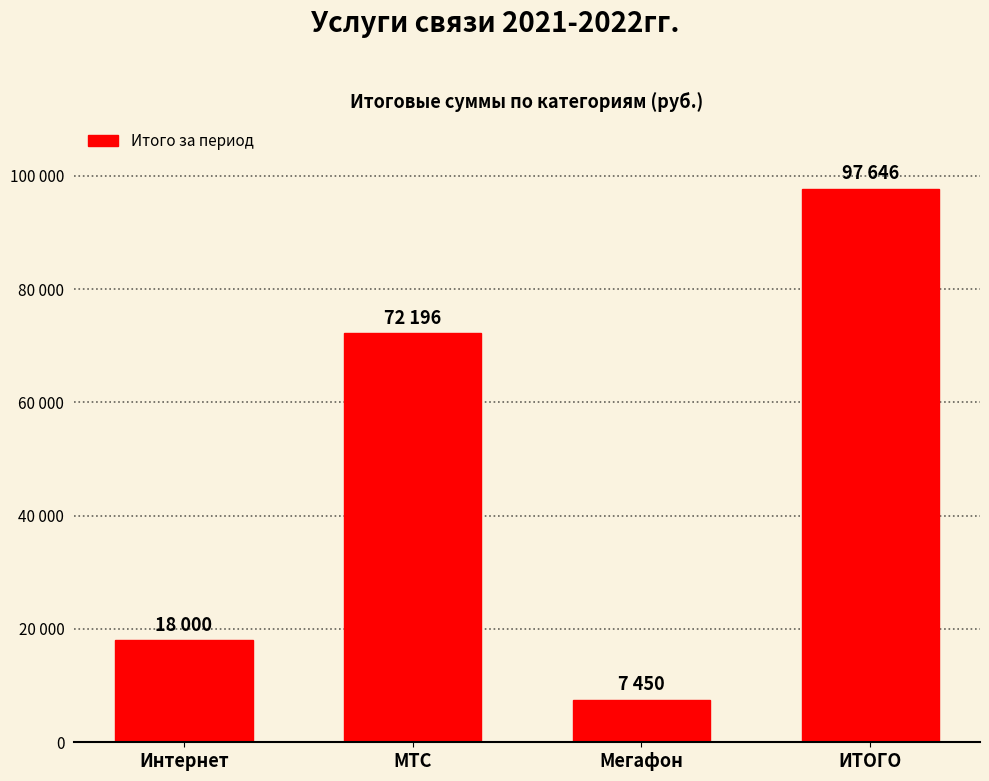

What is the maximum value shown in the chart?

97645.7